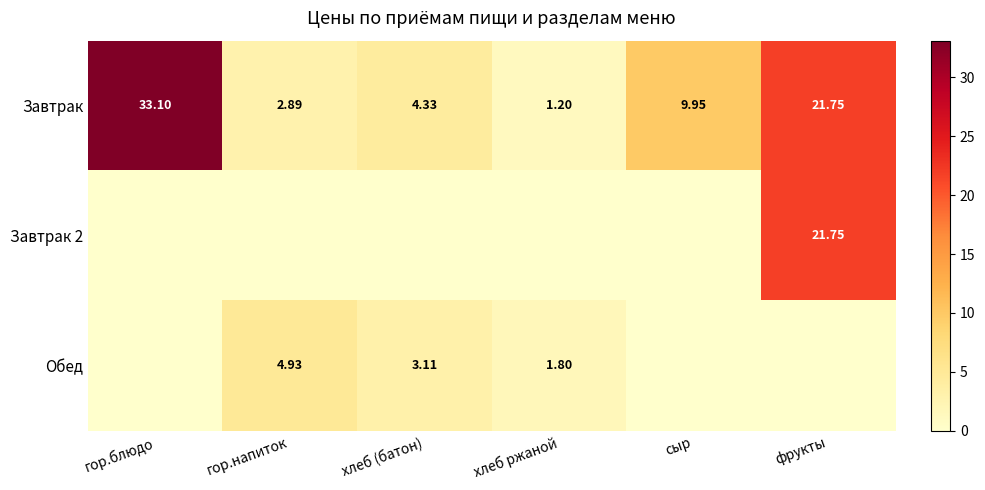

How many distinct data groups are displayed?

3